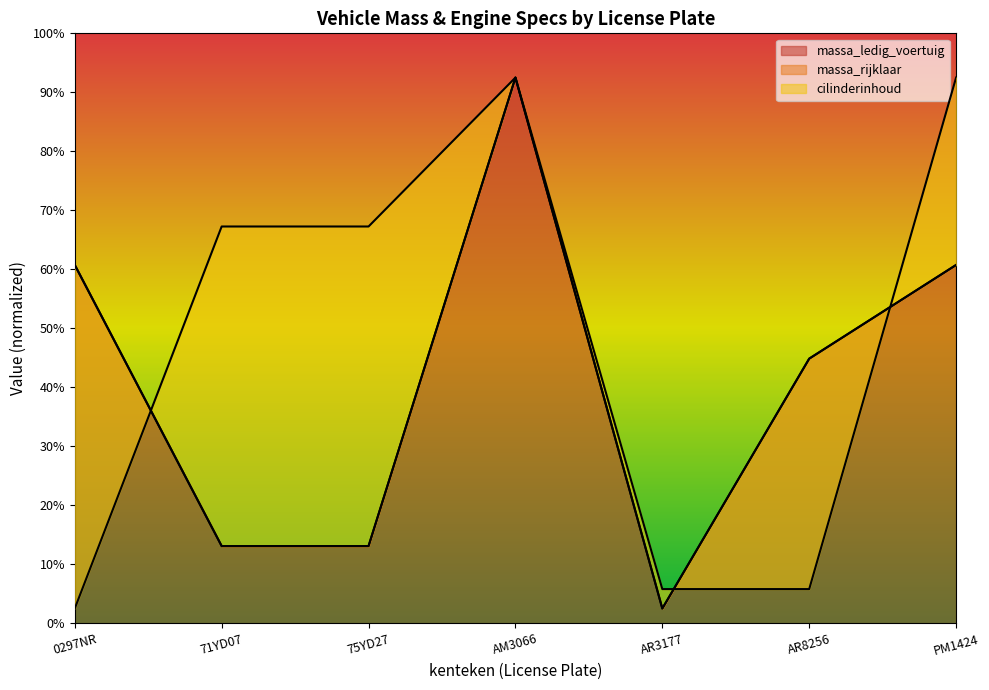

What value does the massa_rijklaar series have at PM1424?

1214.7